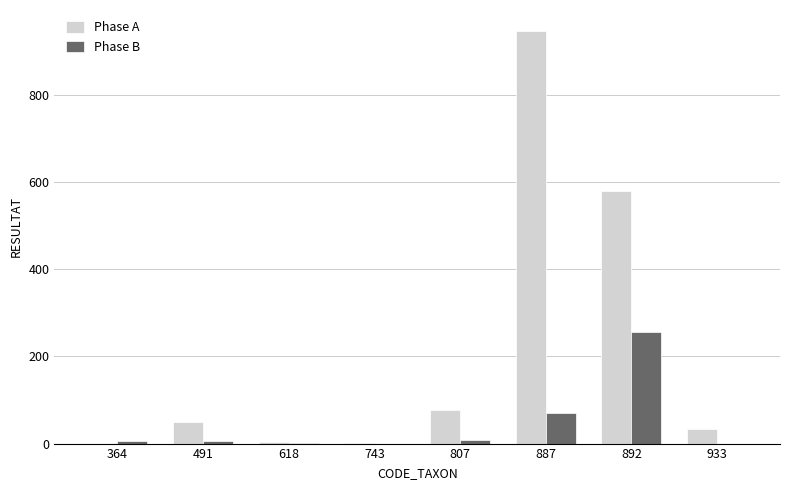

What is the maximum value for Phase B?

255